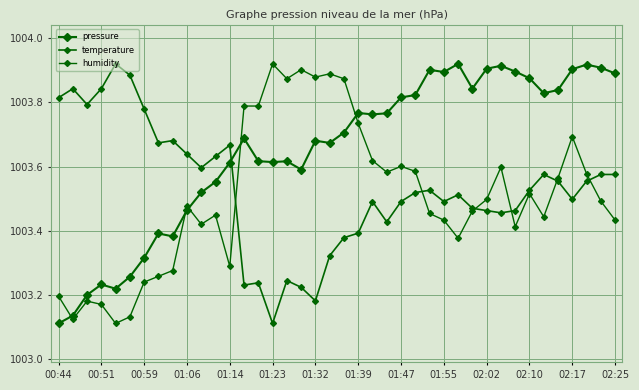

Does the chart have visible grid lines?

Yes